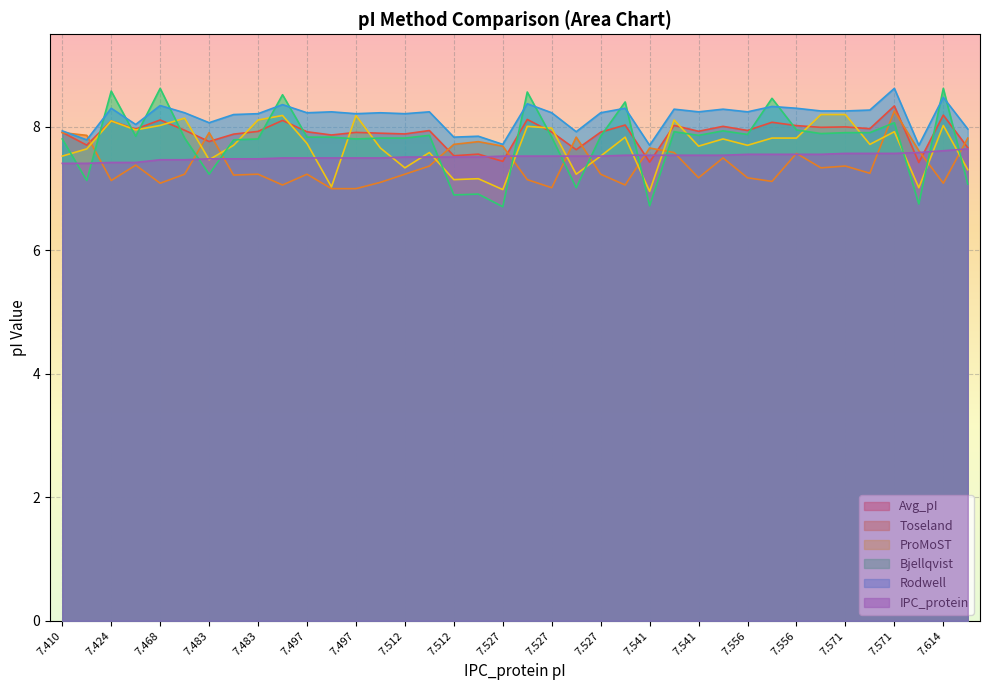

What is the maximum value for ProMoST?

8.2